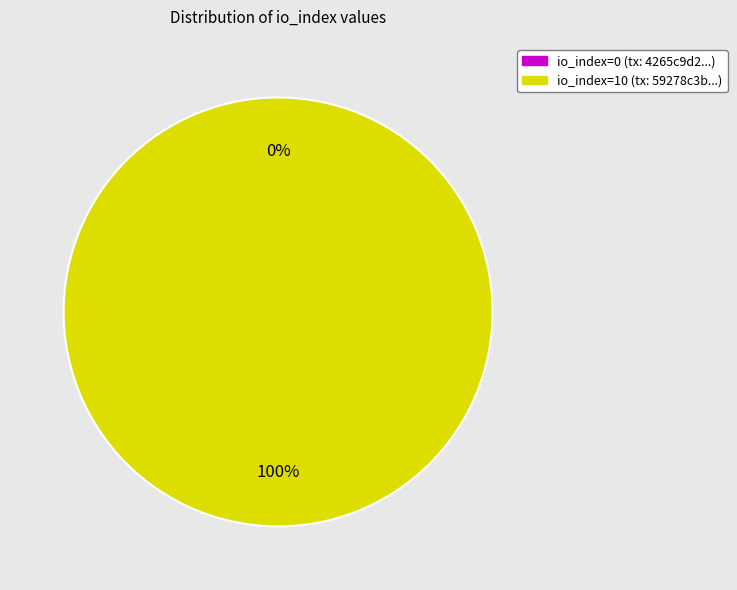

Between io_index=10 and io_index=0, which is larger?

io_index=10